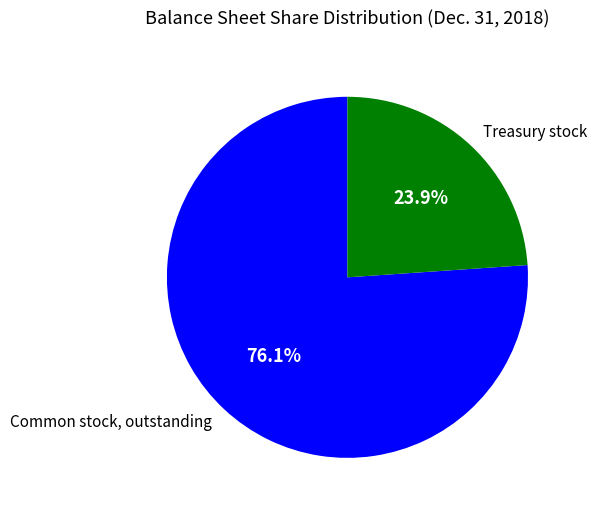

Which has a higher value, Common stock, outstanding or Treasury stock?

Common stock, outstanding